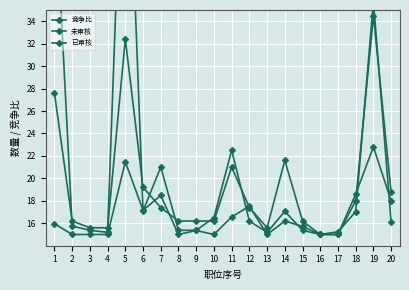

After their last crossing, which series has the higher values: 竞争比 or 未审核?

竞争比